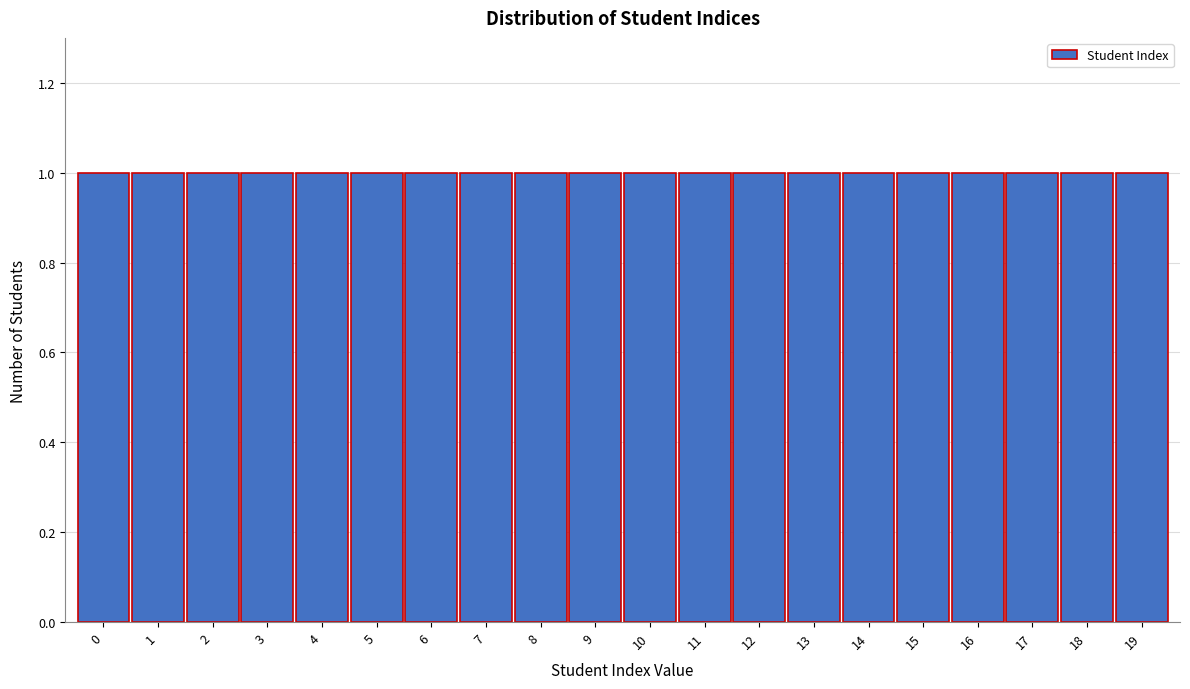

How tall is the bar that spans 14.5 to 15.5 on the x-axis? The values are not printed on the chart, so give them approximately, as read against the axis.

1